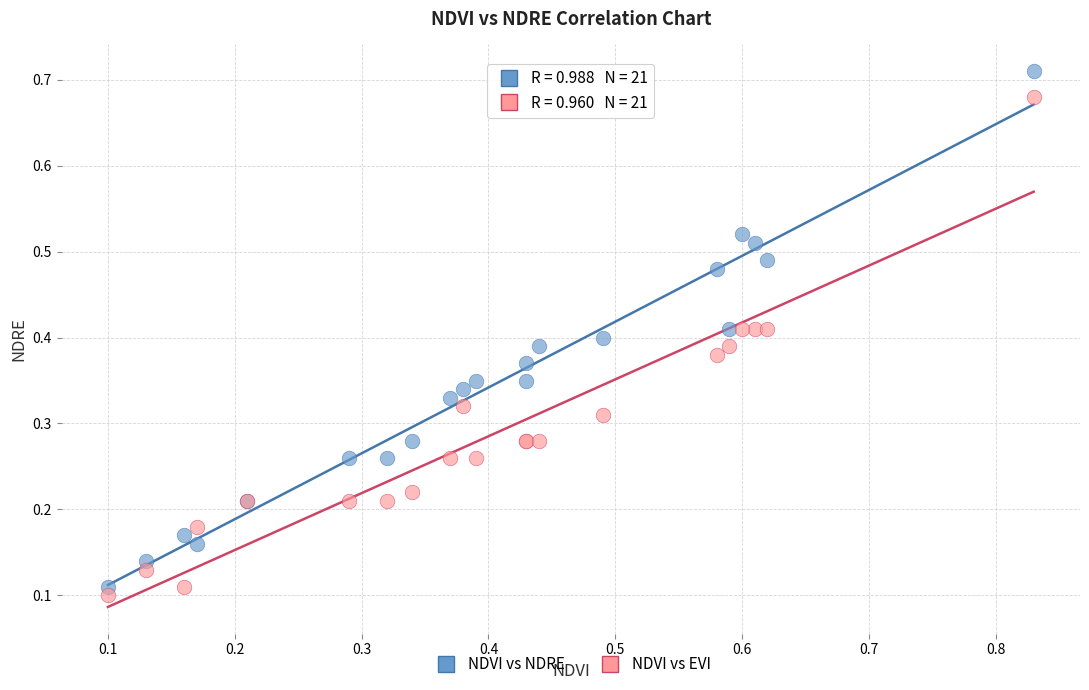

Which series contains the highest Y value?

NDVI vs NDRE